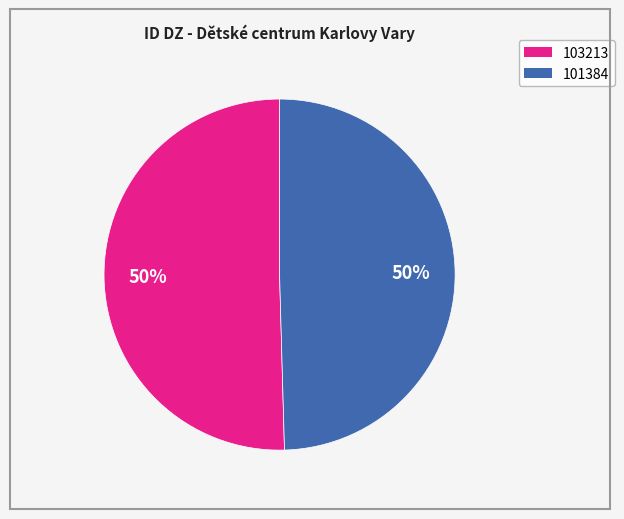

Count the number of slices in the pie.

2